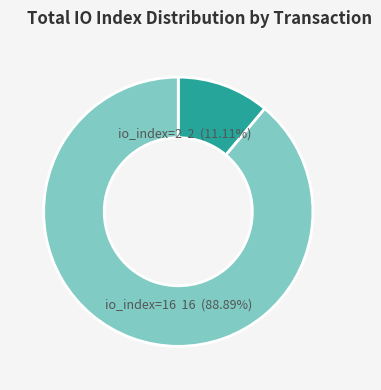

How many slices are in this pie chart?

2